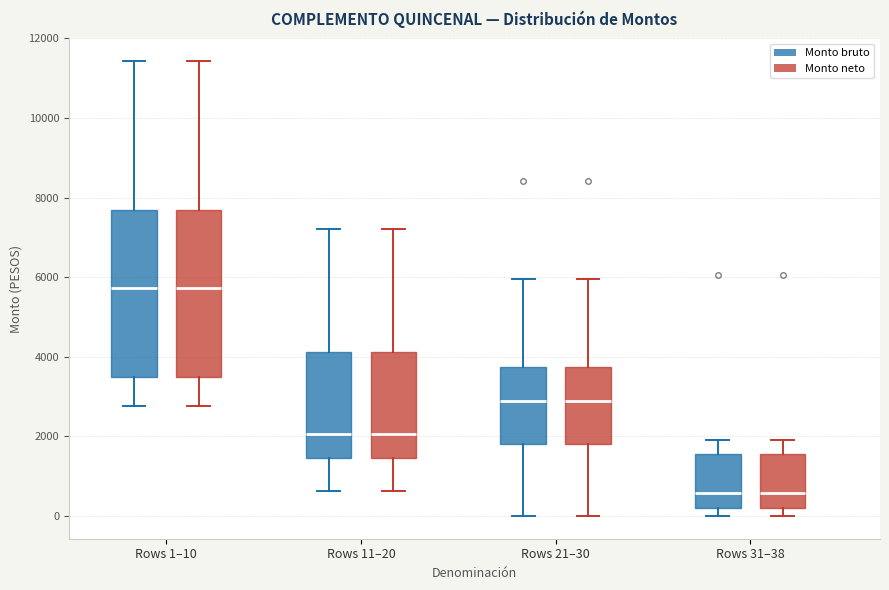

Where is the lower edge of the box for Rows 1–10 (Monto bruto) on the y-axis? The values are not printed on the chart, so give them approximately, as read against the axis.

3400